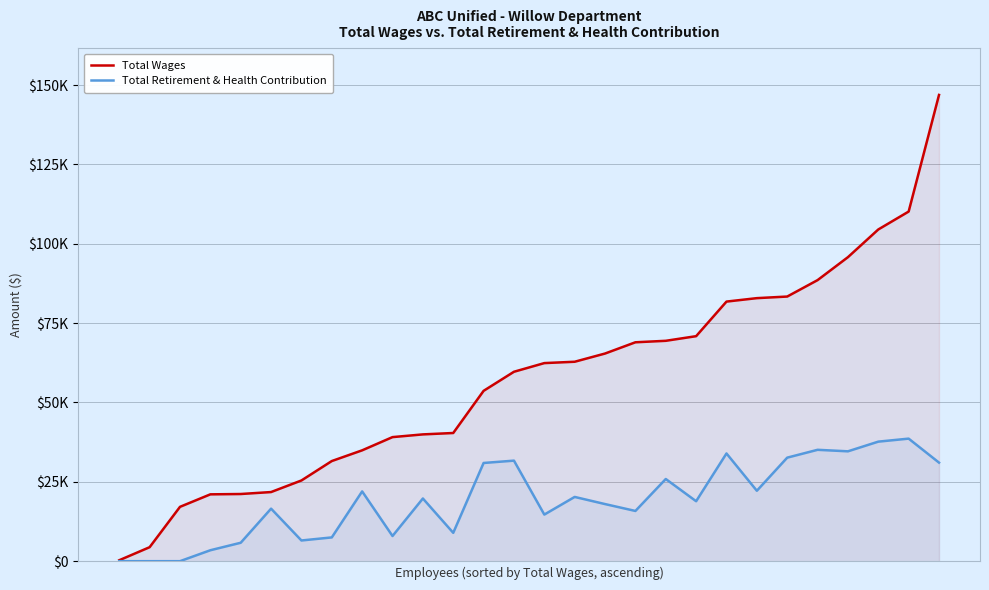

How many data points in Total Retirement & Health Contribution are above 19749?

13